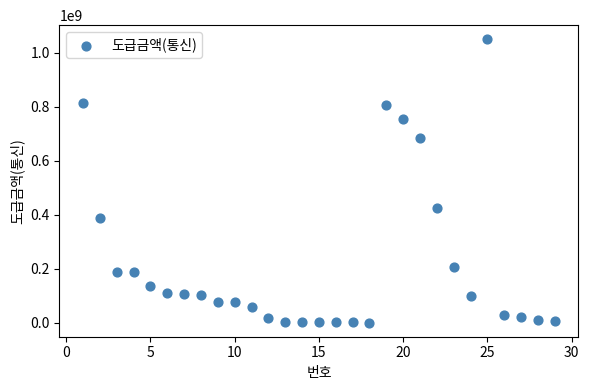

What Y value in the scatter plot is closest to 525277500?

425000000